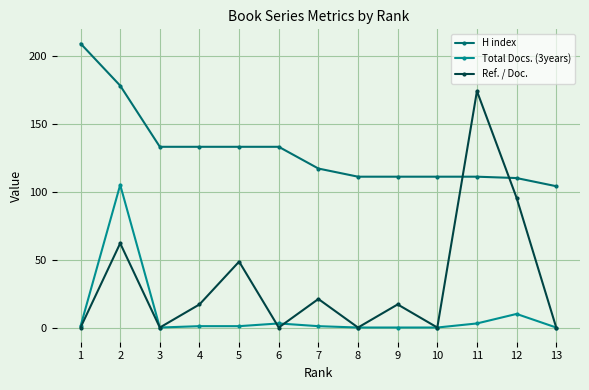

Rank the series at 11 from lowest to highest value.

Total Docs. (3years), H index, Ref. / Doc.